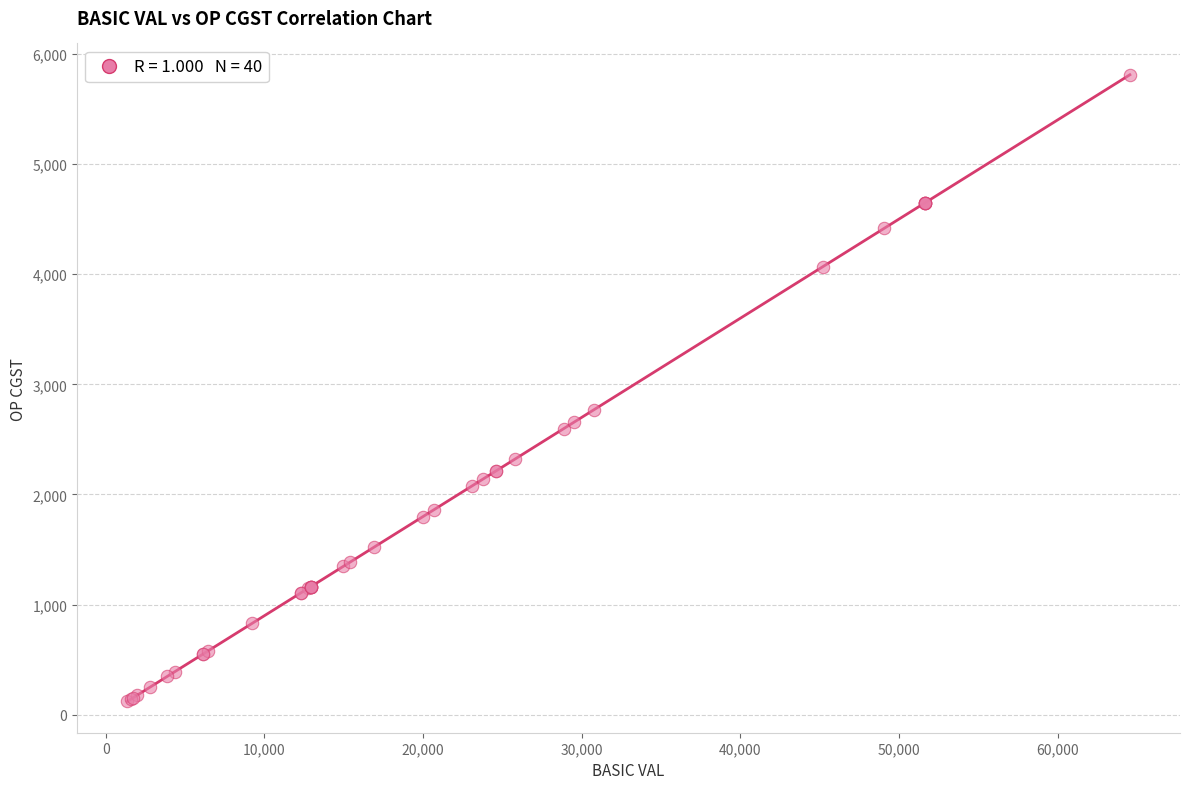

What Y value in the scatter plot is closest to 2965?

2767.5